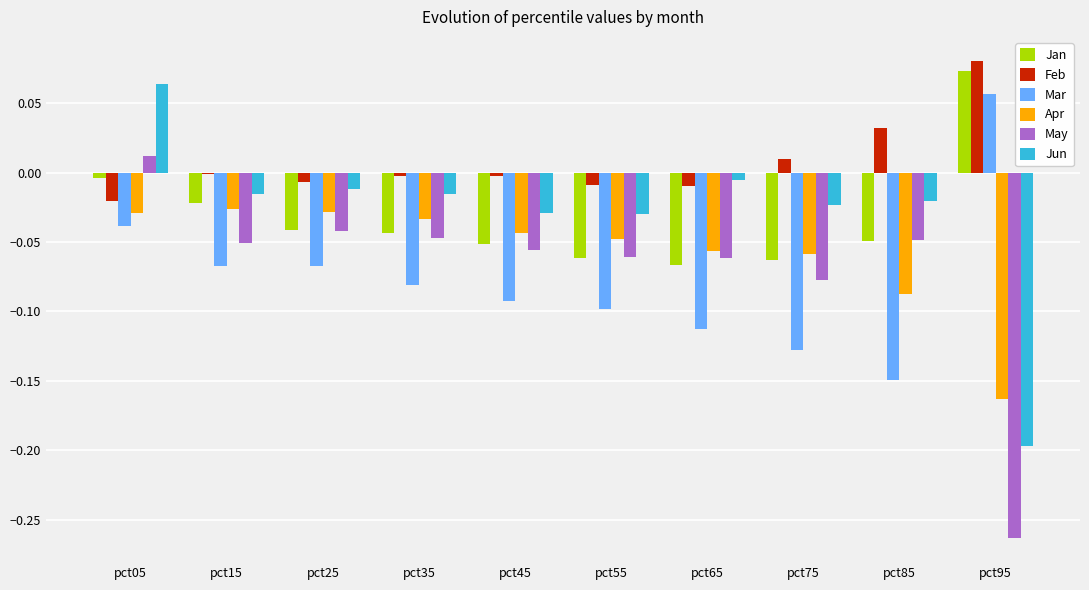

Which series has the largest total across all categories?

Feb